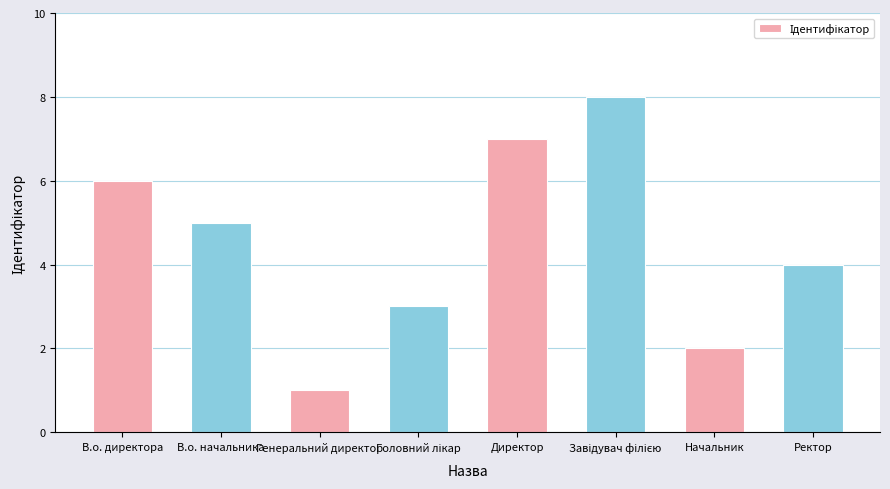

Reading left to right, what are all the values shown in this chart?

6	5	1	3	7	8	2	4